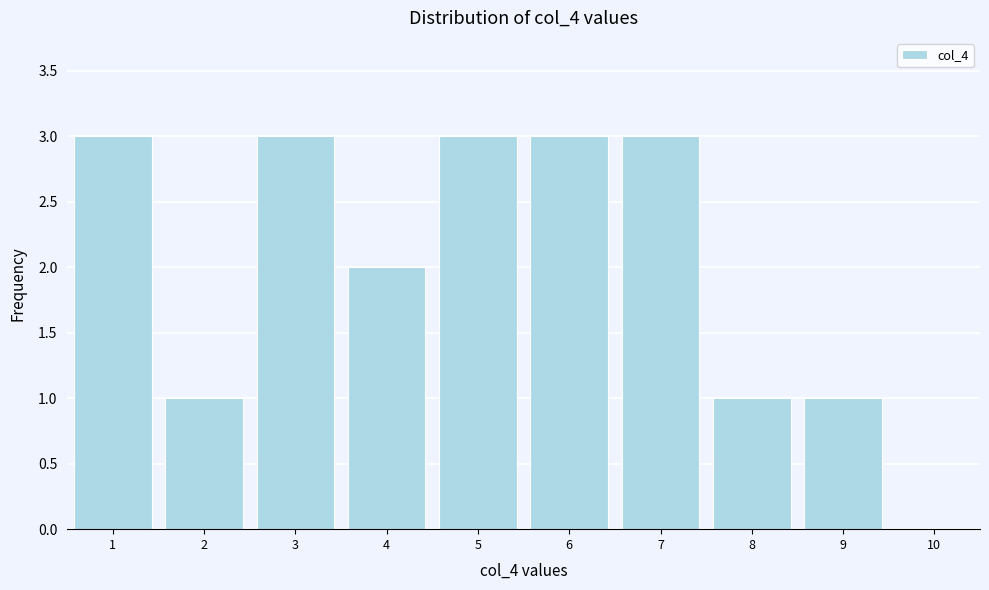

How tall is the bar that spans 0.5 to 1.5 on the x-axis? The values are not printed on the chart, so give them approximately, as read against the axis.

3